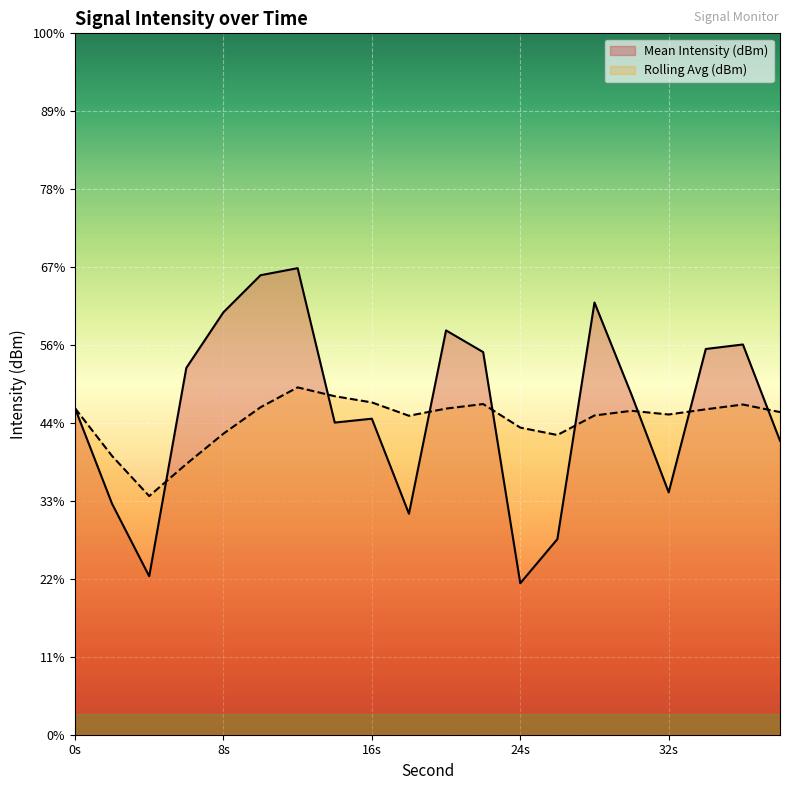

After their last crossing, which series has the higher values: Rolling Avg (dBm) or Mean Intensity (dBm)?

Rolling Avg (dBm)